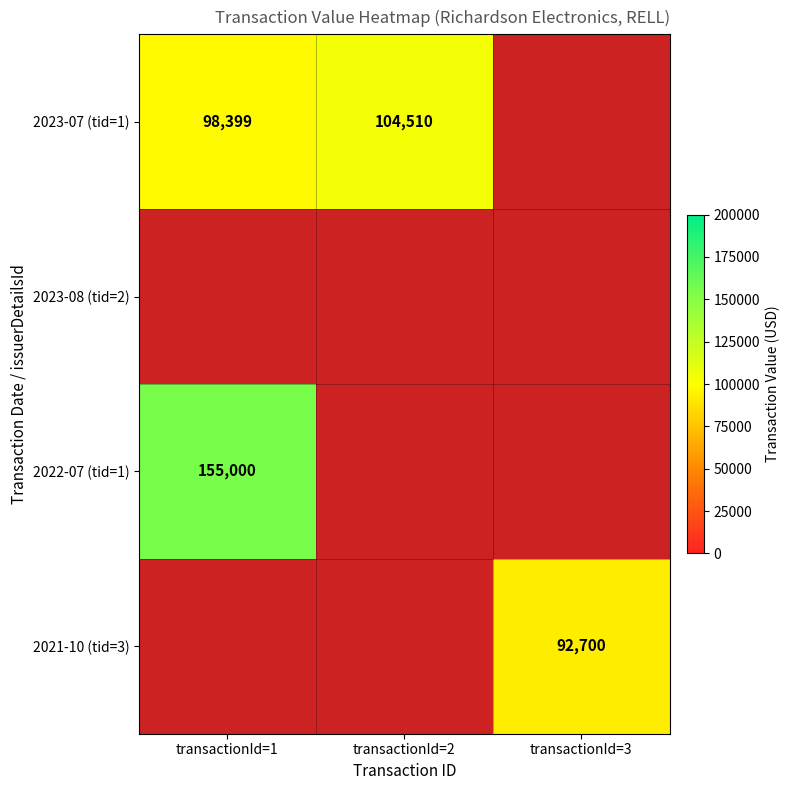

True or false: 2023-07 (tid=1) has a value of 98399 at transactionId=1.

True